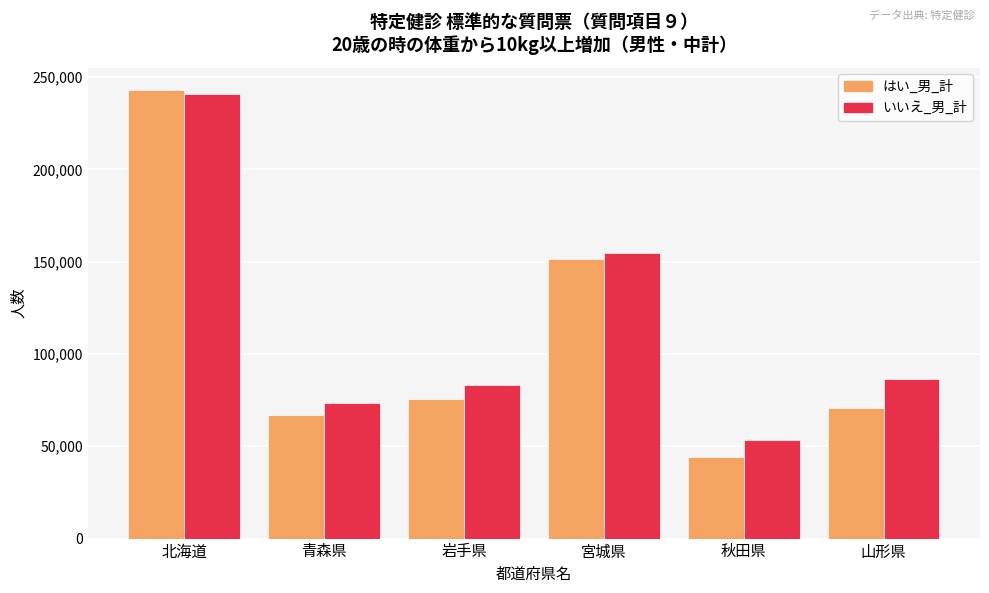

What is the minimum value shown in the chart?

44270